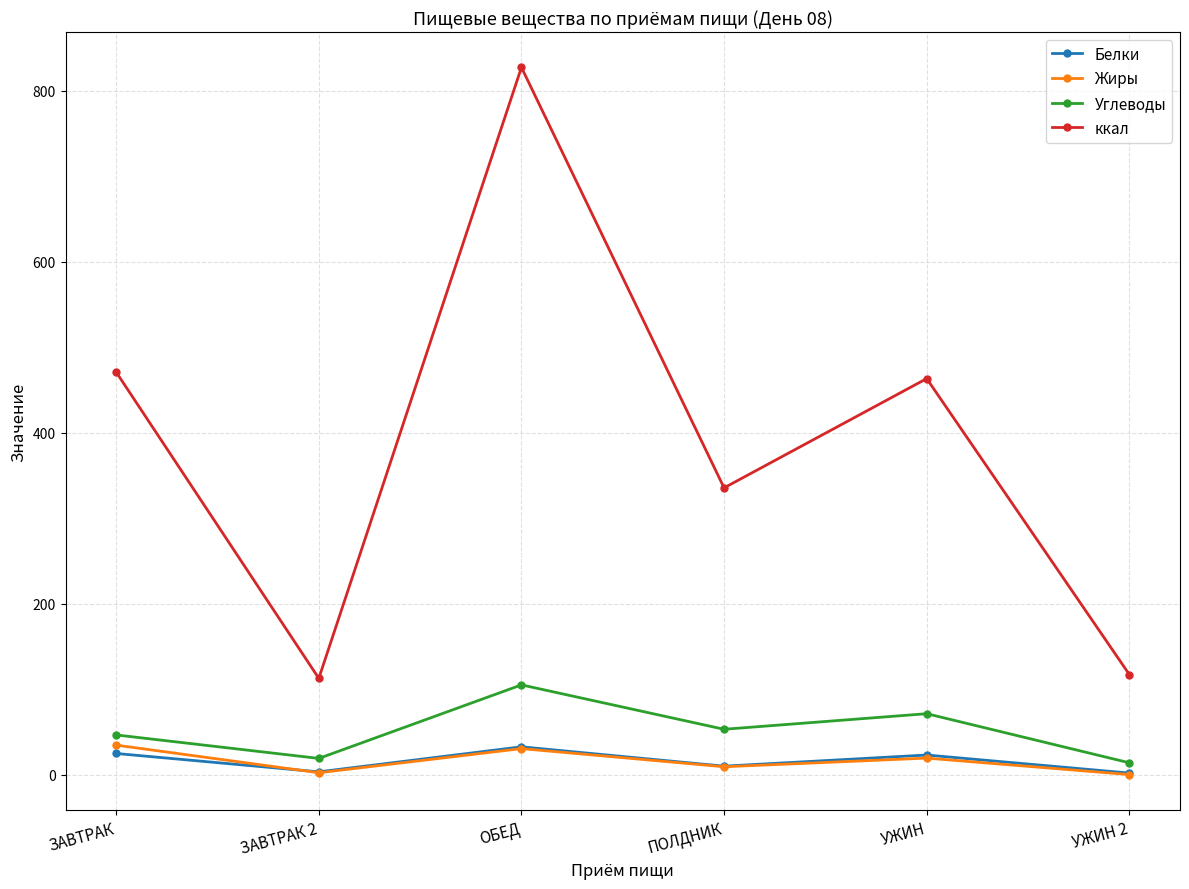

How many interior local valleys does the ккал series have?

2